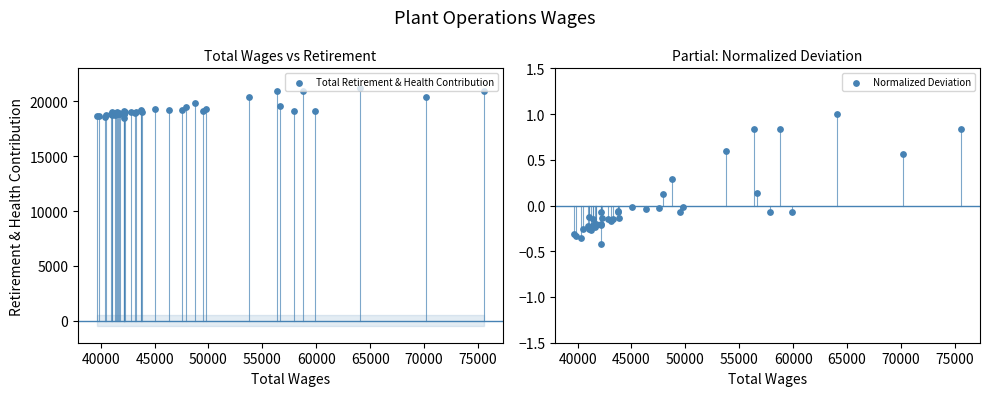

Which series contains the lowest Y value?

Normalized Deviation